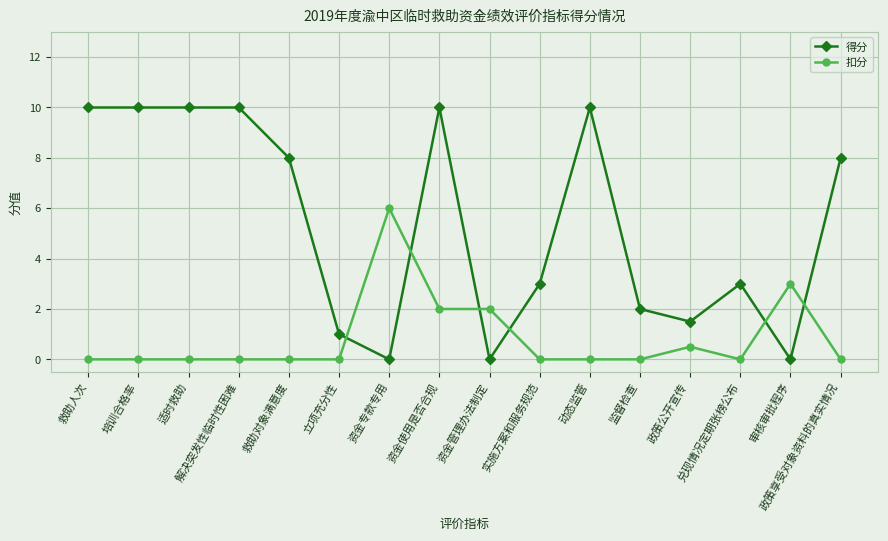

Does the chart display data point markers on the line(s)?

Yes